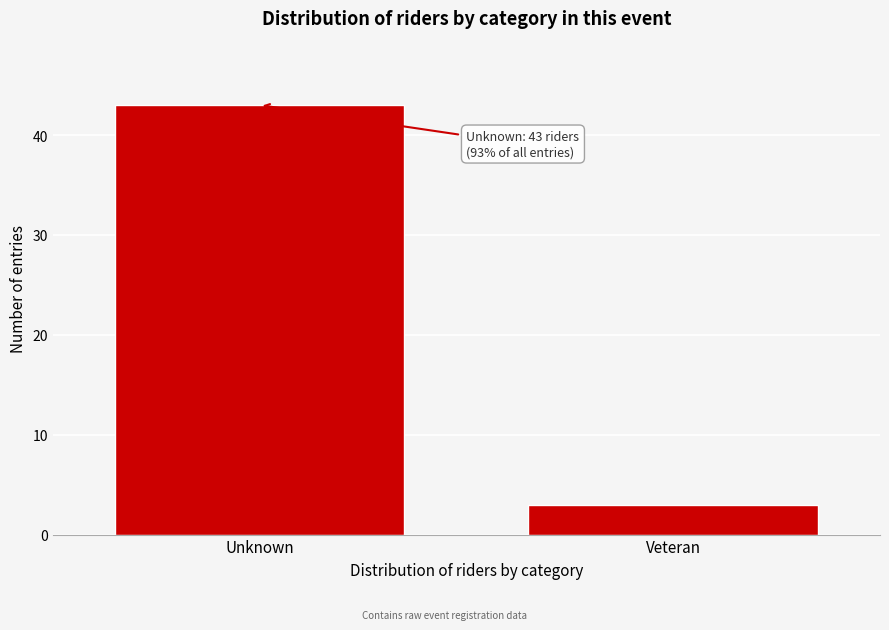

Reading left to right, what are all the values shown in this chart?

Unknown=43	Veteran=3